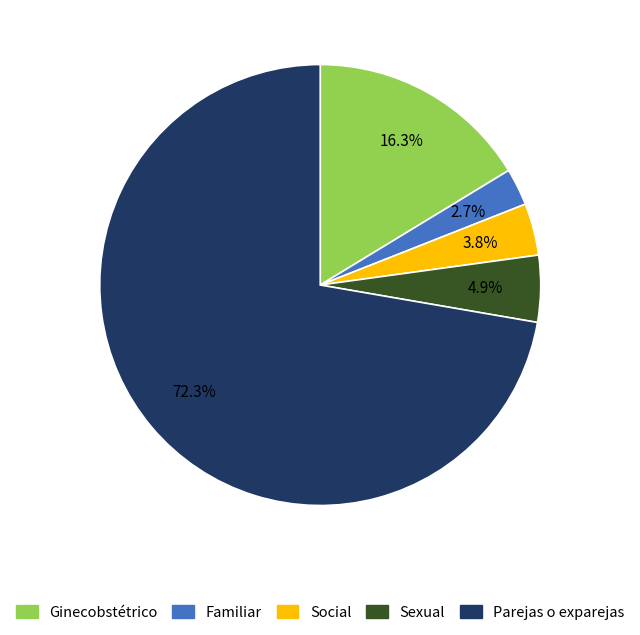

Does any single category account for the majority?

Yes